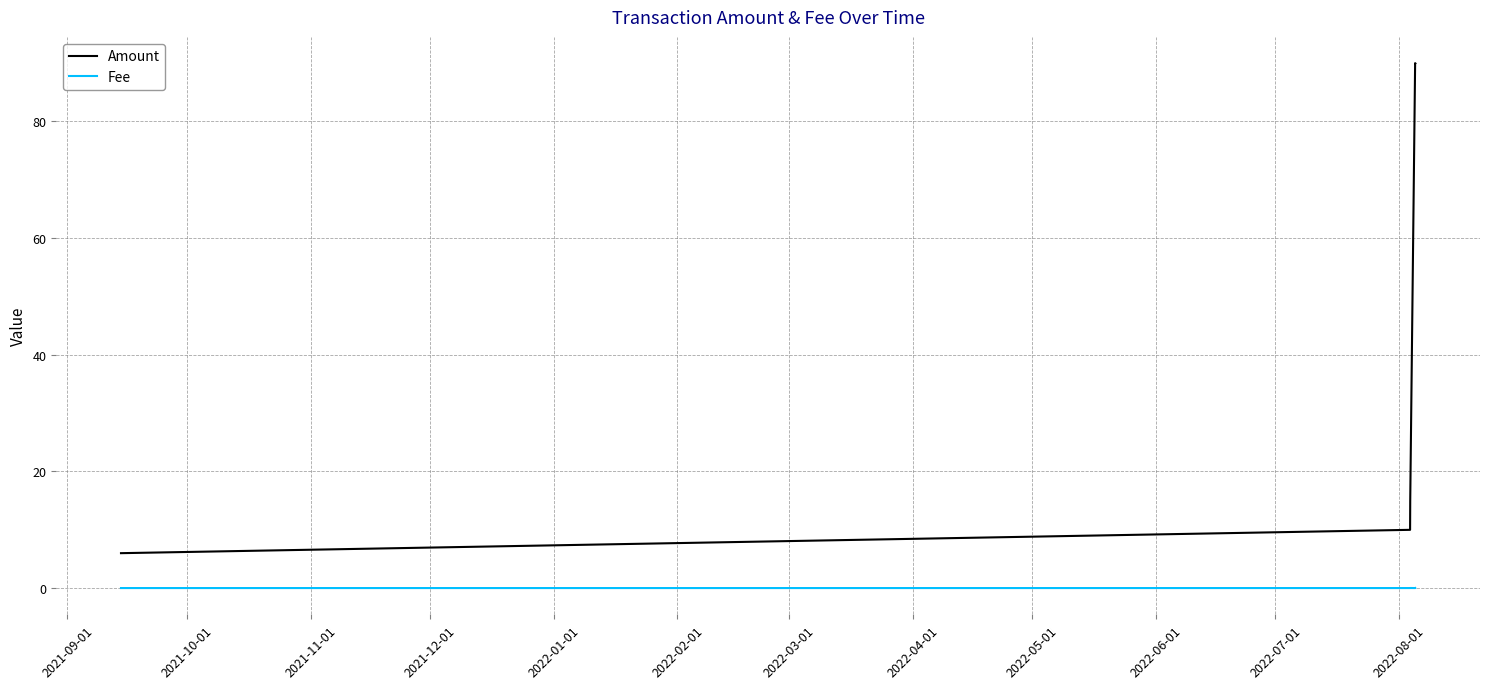

How many lines are shown in the chart?

2